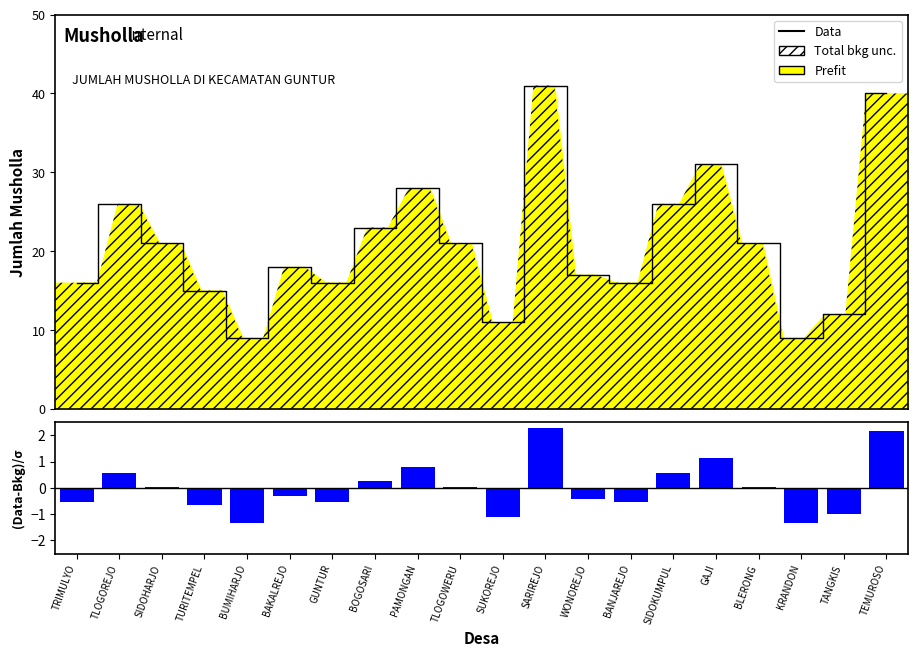

Between SUKOREJO and SARIREJO, which is larger?

SARIREJO